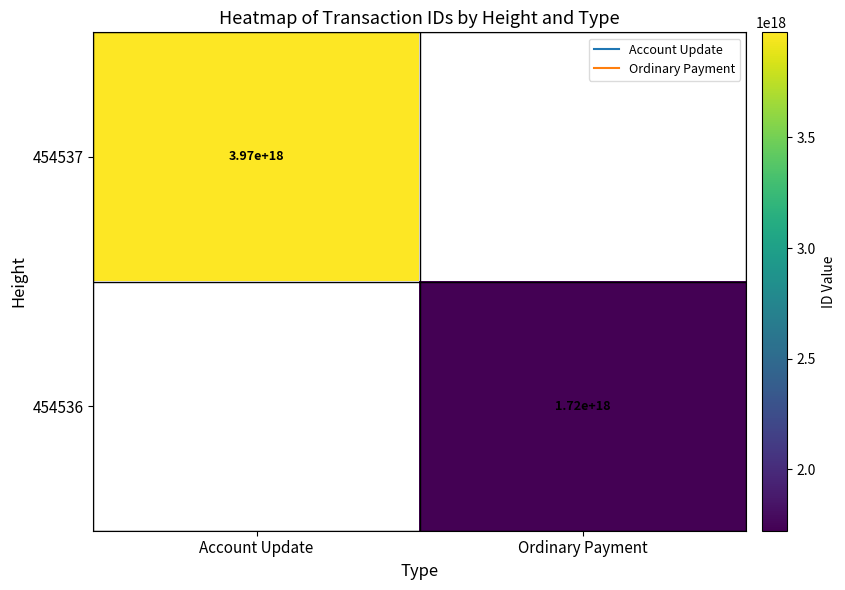

True or false: 454537 has a value of 3974575473223439360.0 at Account Update.

True